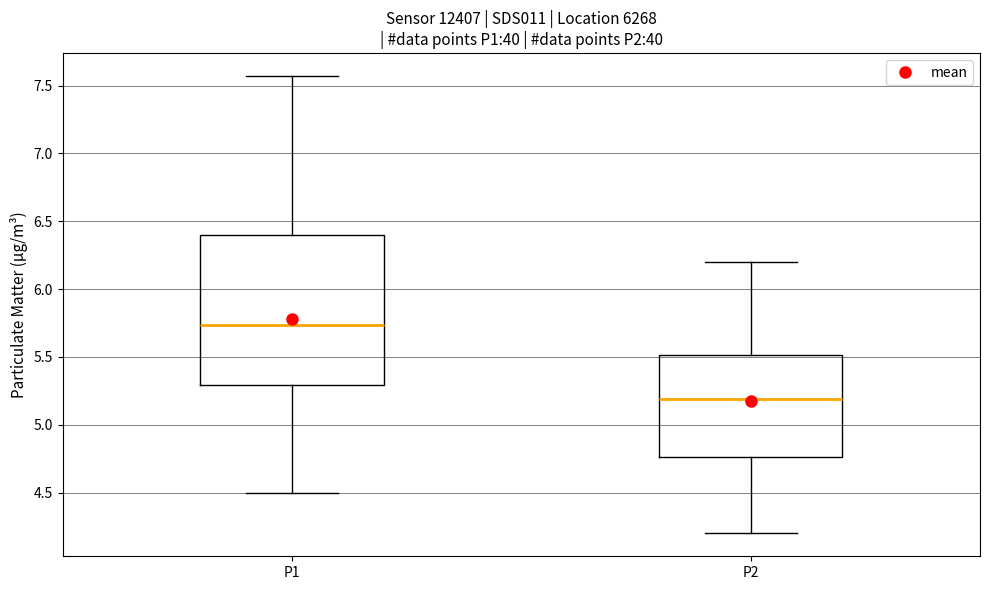

Which box is the tallest, from its lower edge to its upper edge?

P1